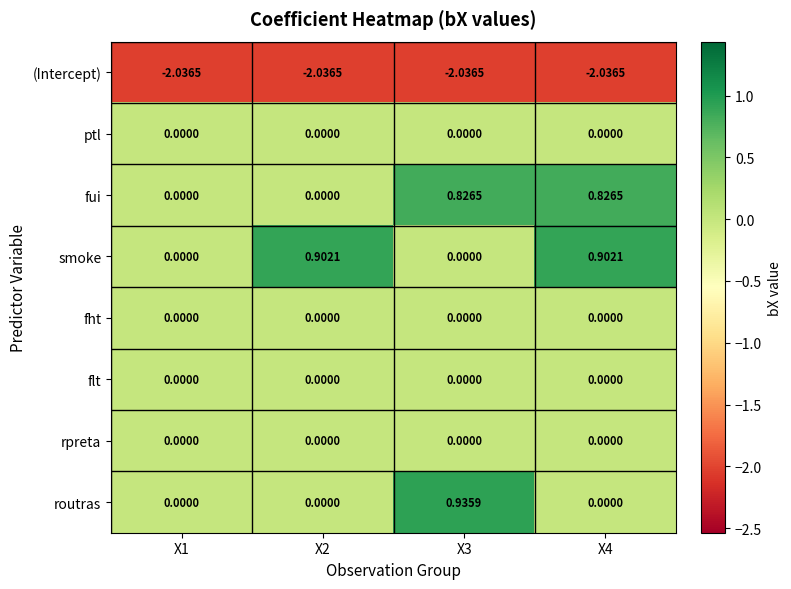

Which series has the largest range (max minus min)?

routras